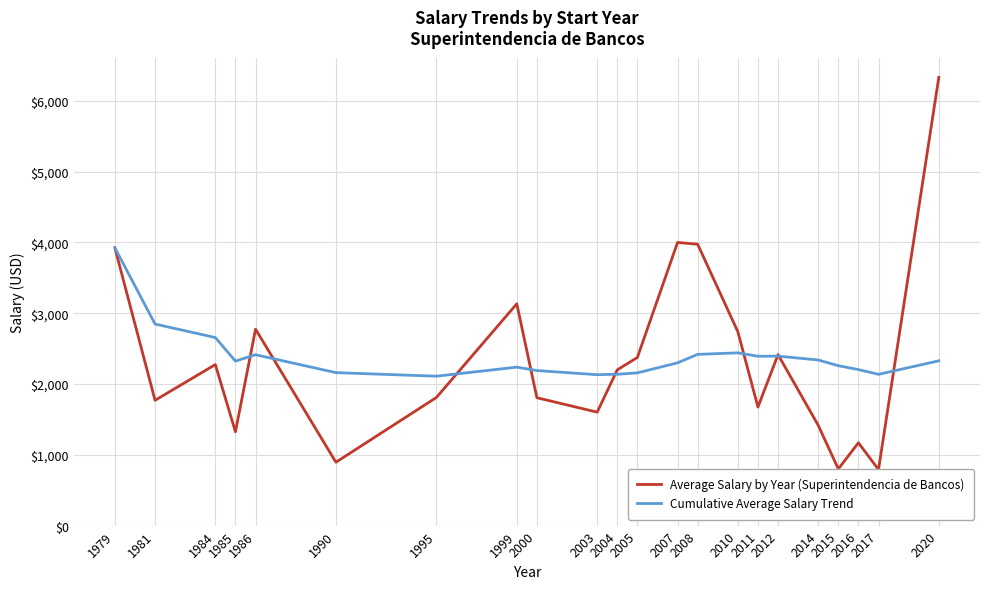

What are all the series names shown in the legend?

Average Salary by Year (Superintendencia de Bancos), Cumulative Average Salary Trend